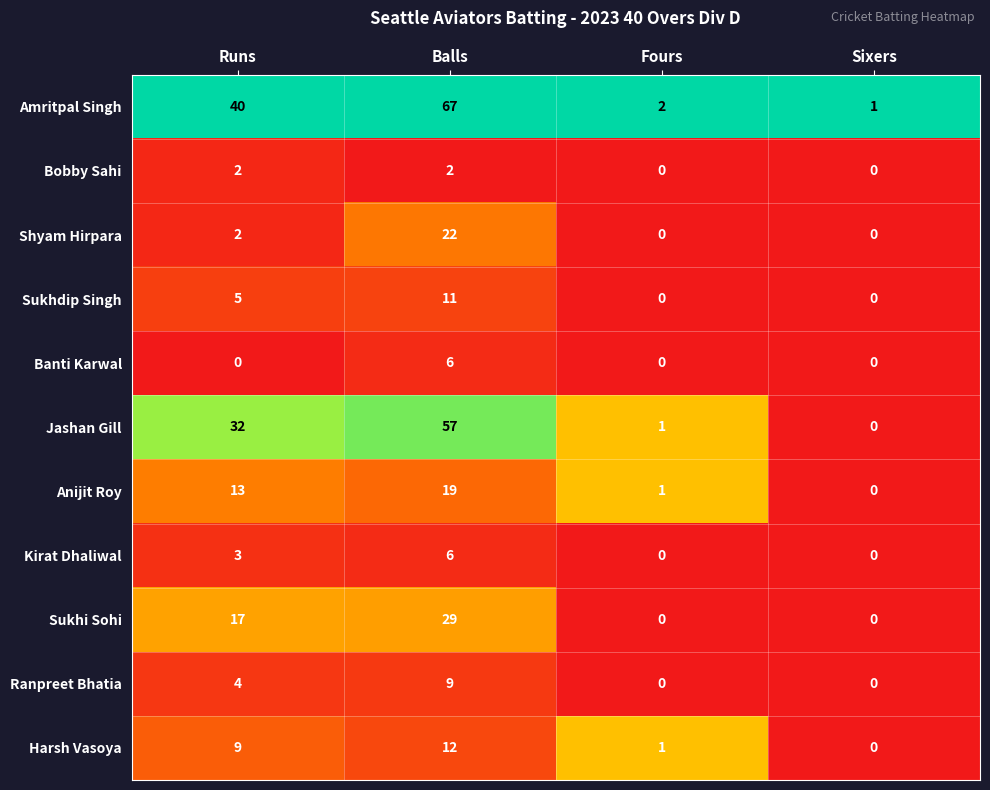

Which series changed the most between Balls and Sixers?

Amritpal Singh